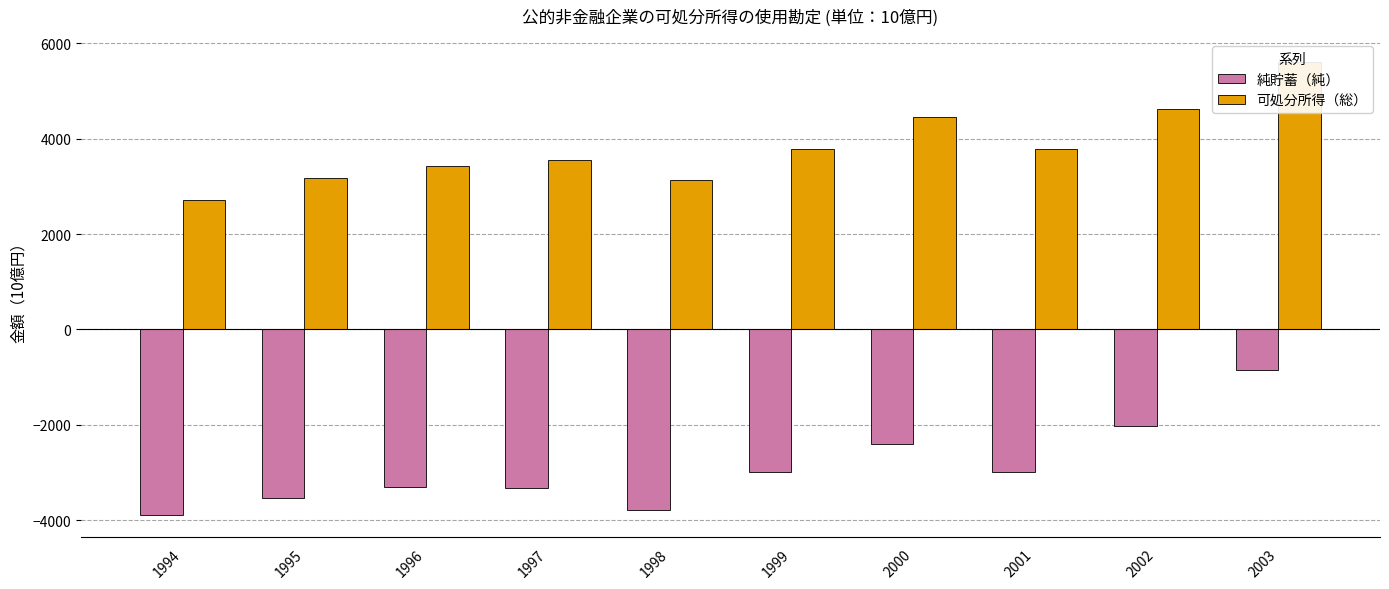

Which has a higher value, 2002 or 2000?

2002